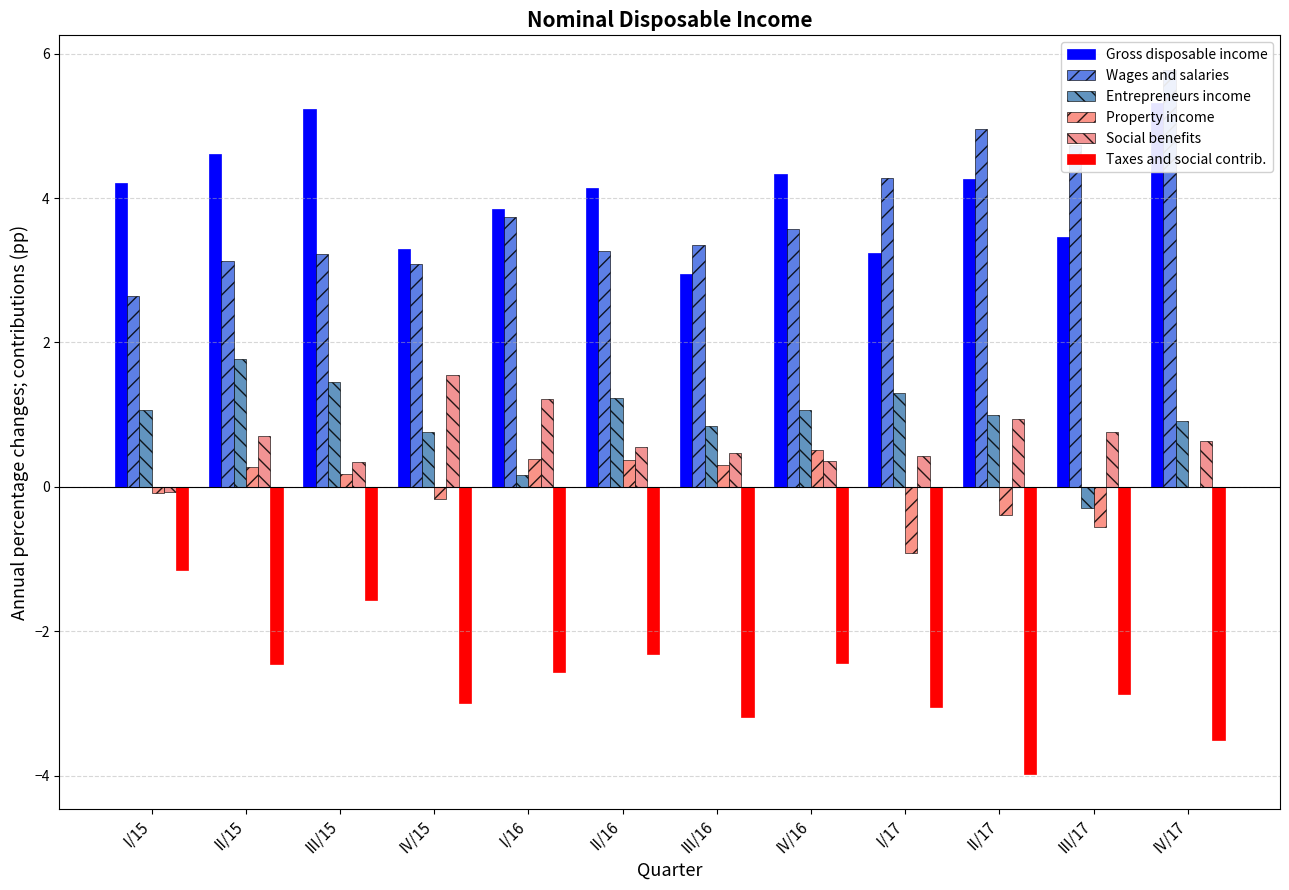

What is the label of the 1st bar from the left?

I/15